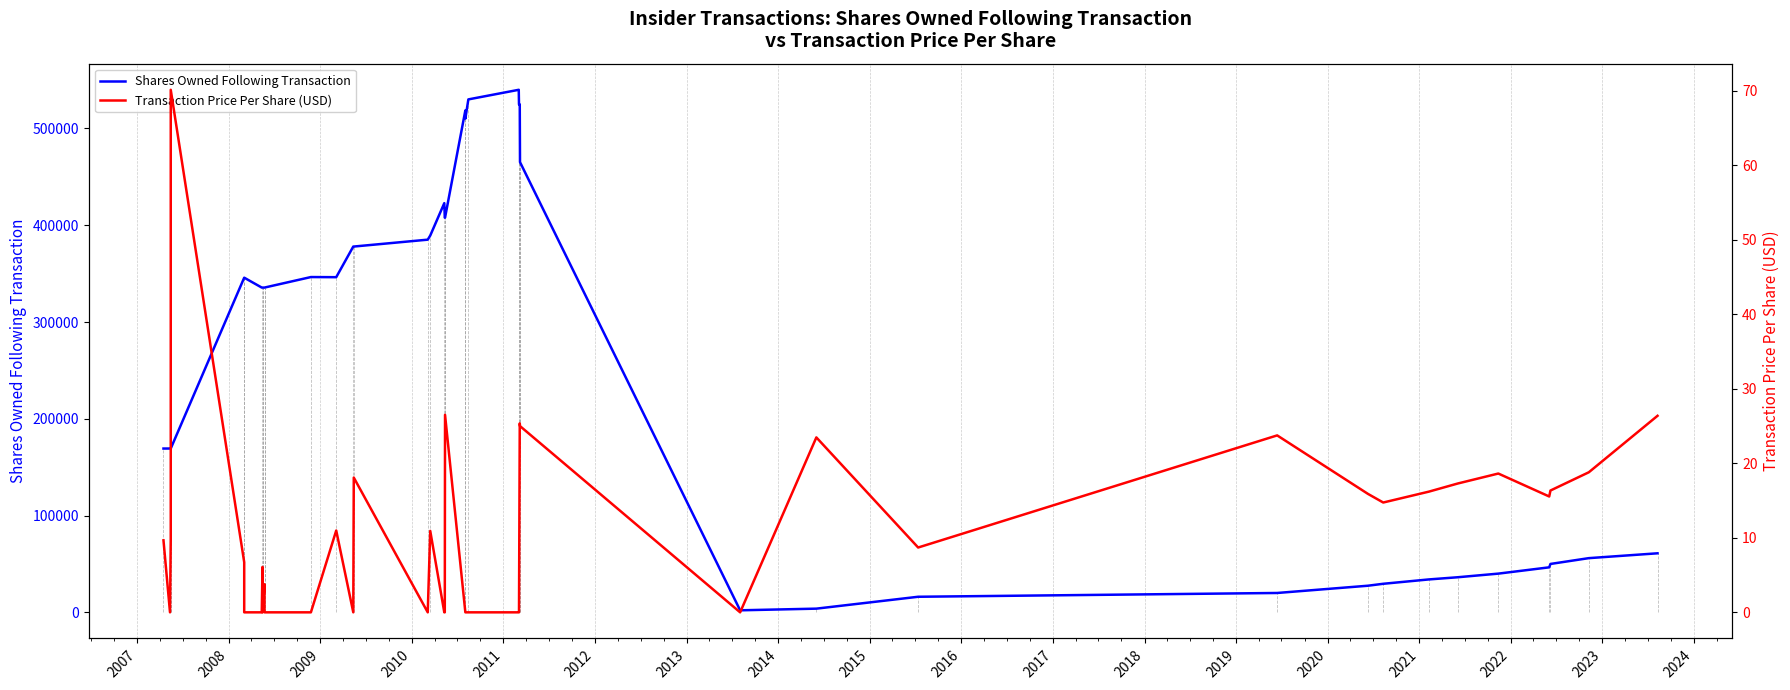

Rank the series by their maximum value, from highest to lowest.

Shares Owned Following Transaction, Transaction Price Per Share (USD)